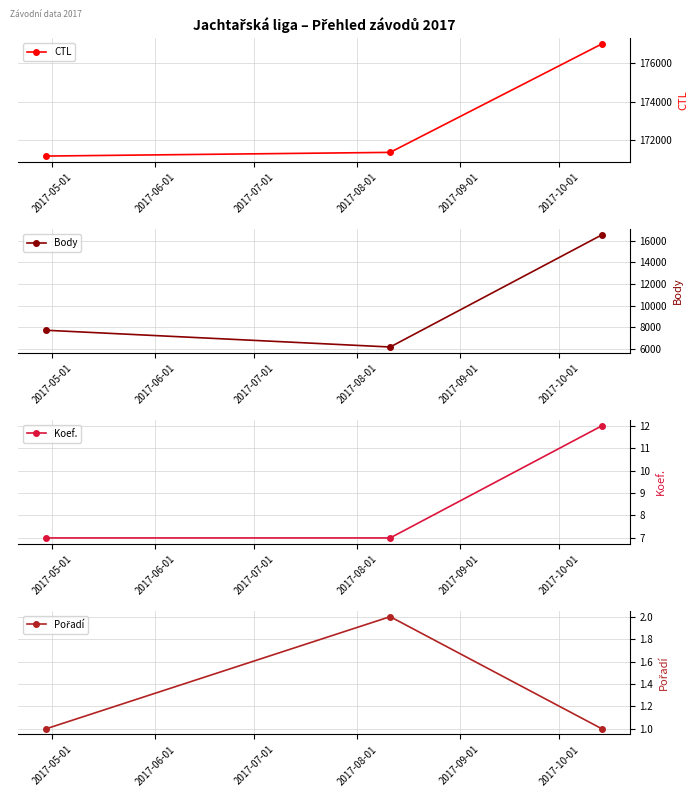

Does the chart display data point markers on the line(s)?

Yes